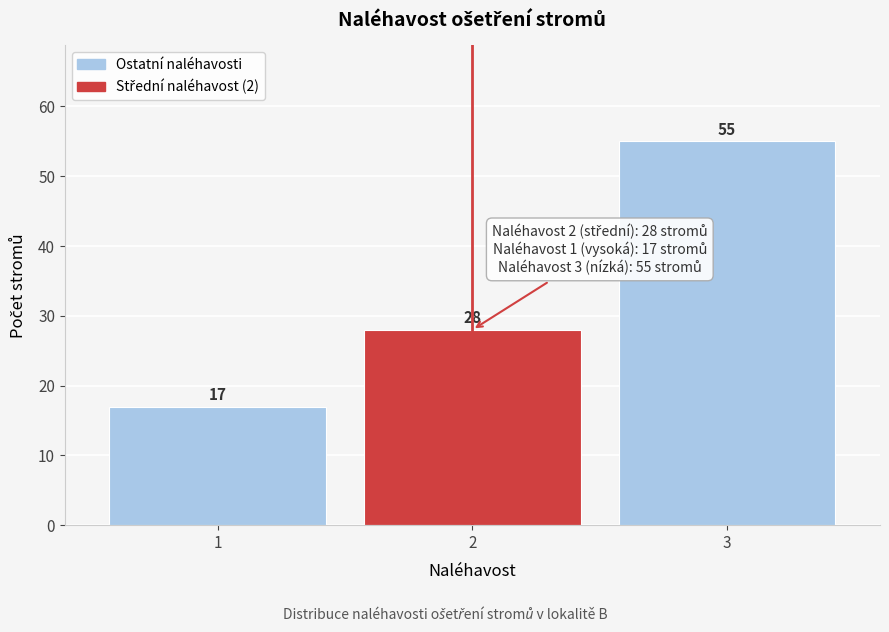

Reading left to right, what are all the values shown in this chart?

1=17	2=28	3=55